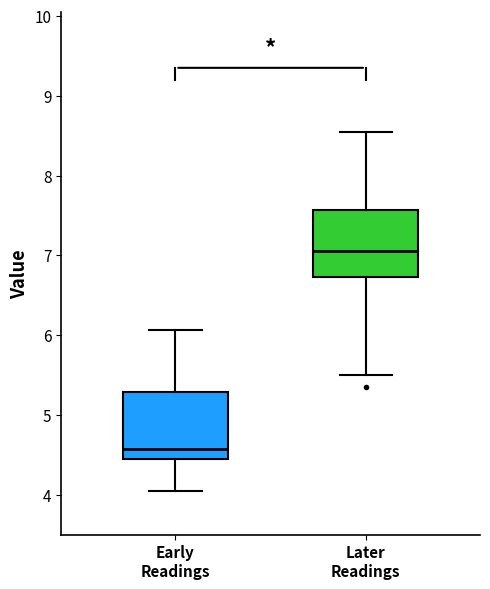

Reading left to right, read every box against the y-axis: the position of its median line, the range the box covers, and the ends of its whiskers. The values are not printed on the chart, so give them approximately, as read against the axis.

Early Readings: median 4.6, box 4.4 to 5.3, whiskers 4.1 to 6.1
Later Readings: median 7.1, box 6.7 to 7.6, whiskers 5.5 to 8.6